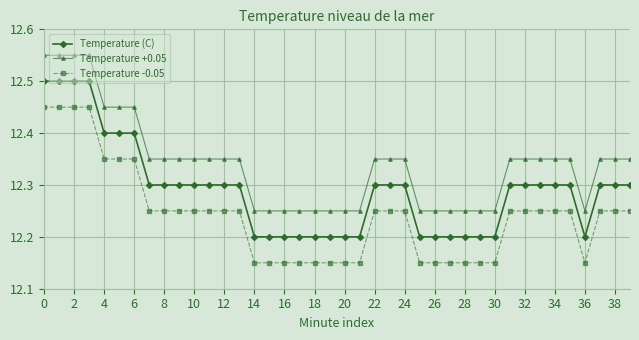

List the series in order of their peak value, lowest first.

Temperature -0.05, Temperature (C), Temperature +0.05